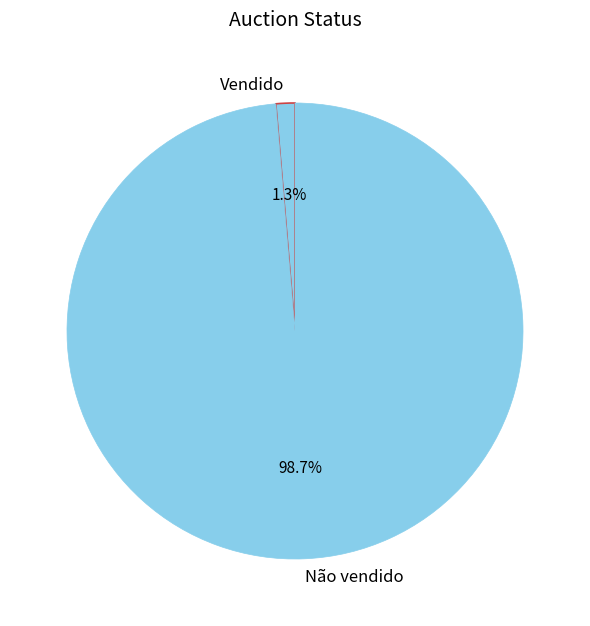

The Vendido slice represents 1% of the pie. True or false?

True